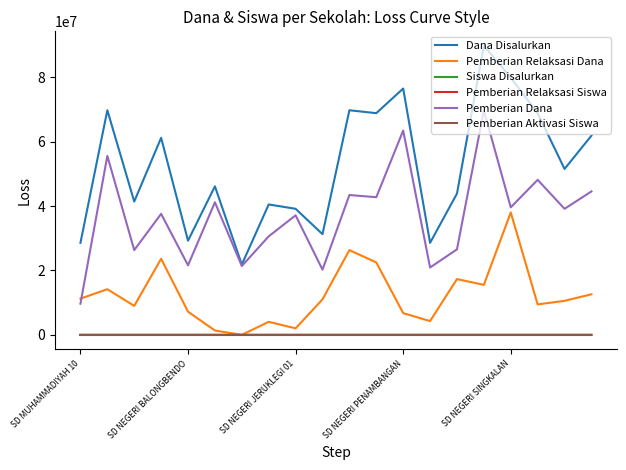

What is the maximum value shown in the chart?

89775000